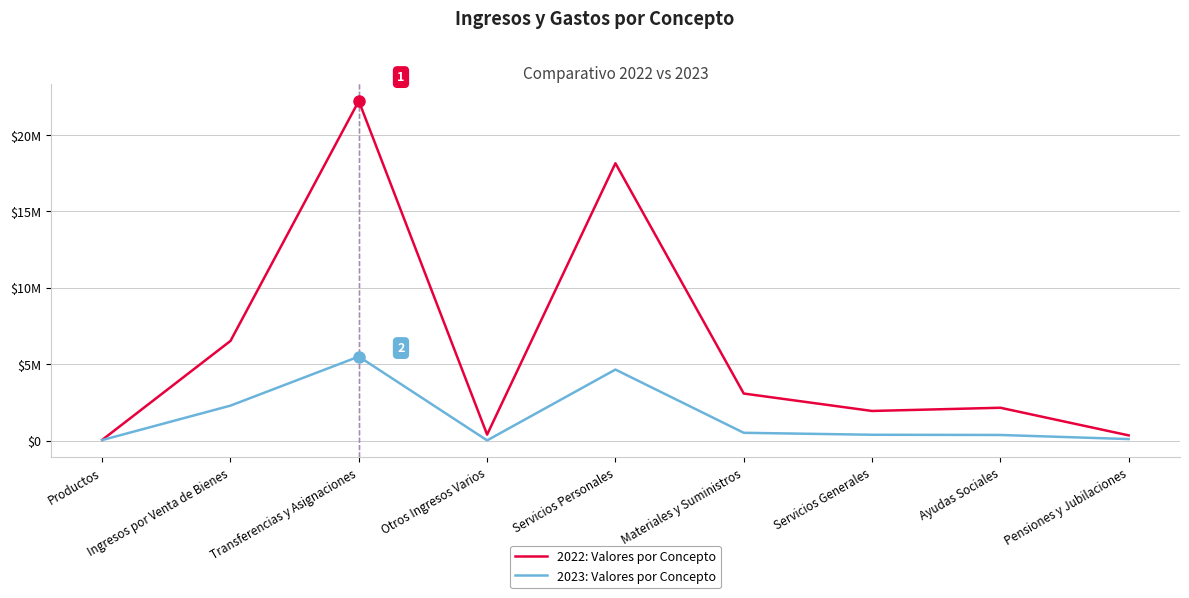

What is the difference between the maximum and minimum values in the 2022: Valores por Concepto series?

22178464.1